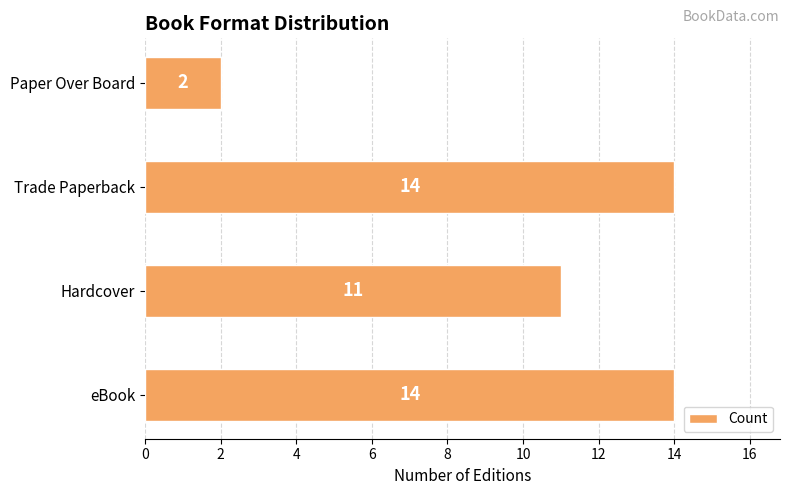

What is the average value?

10